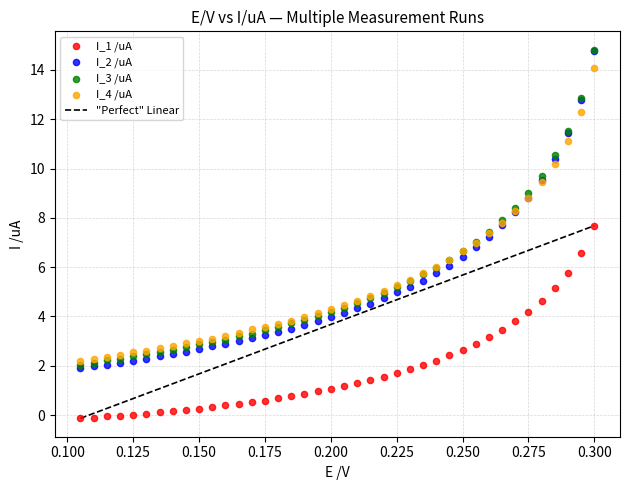

Which series has the largest Y range (max minus min)?

I_2 /uA